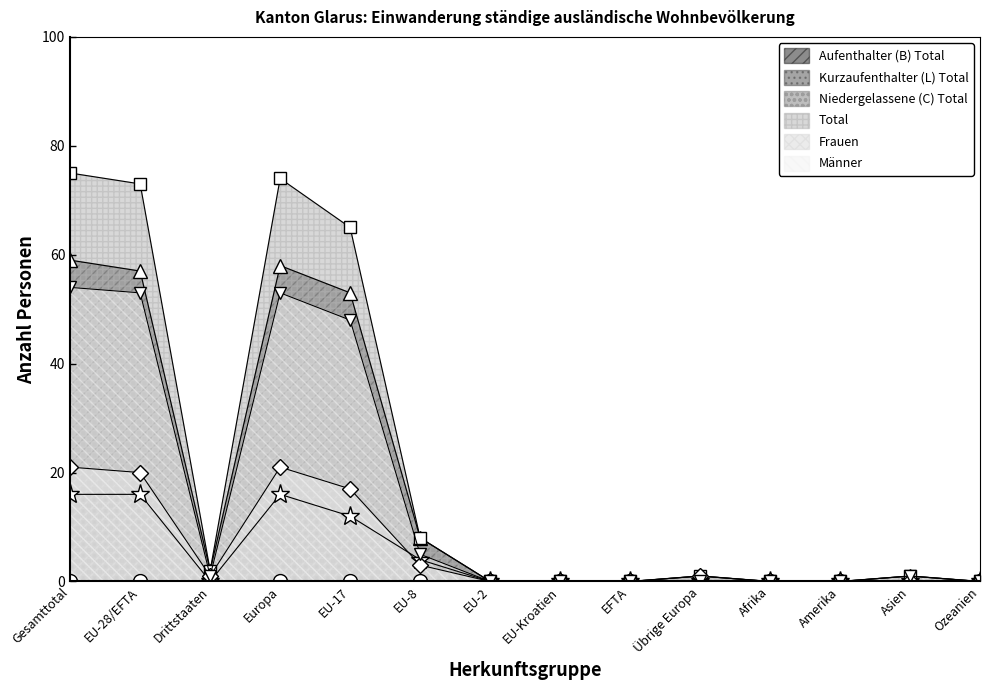

What is the approximate value of Total at Drittstaaten?

2